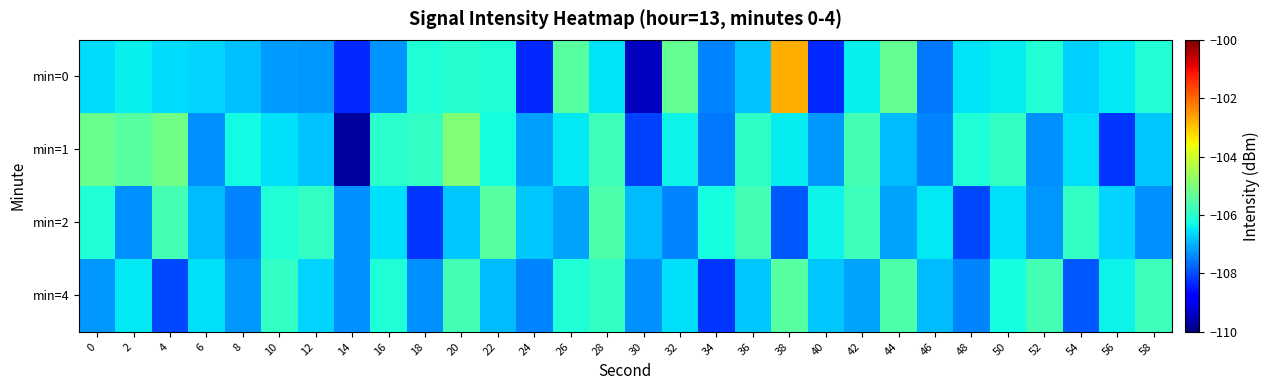

Which series has the largest range (max minus min)?

min=0